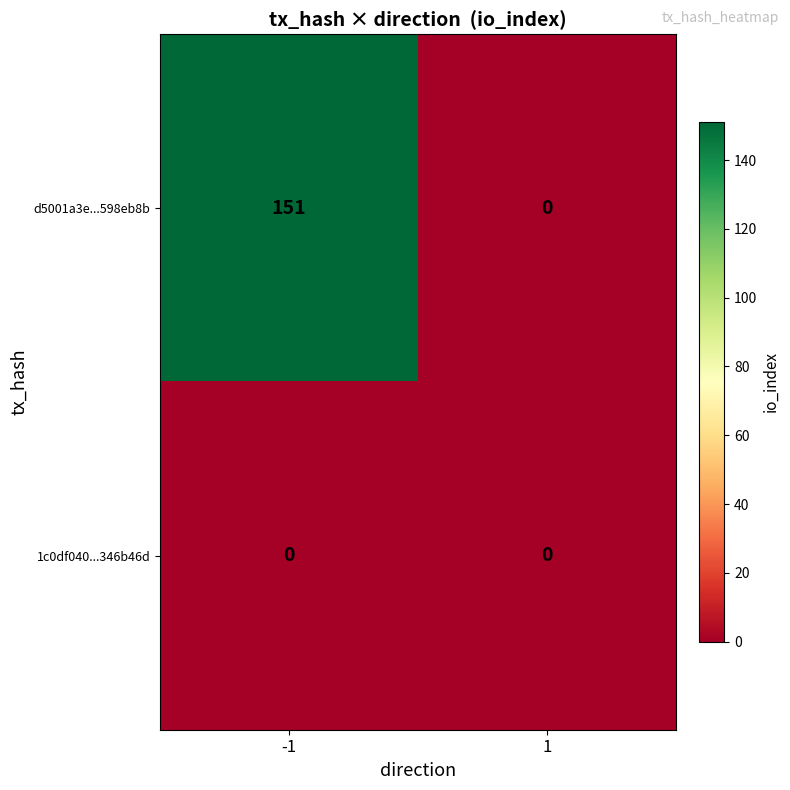

True or false: d5001a3e...598eb8b has a value of 217 at -1.

False